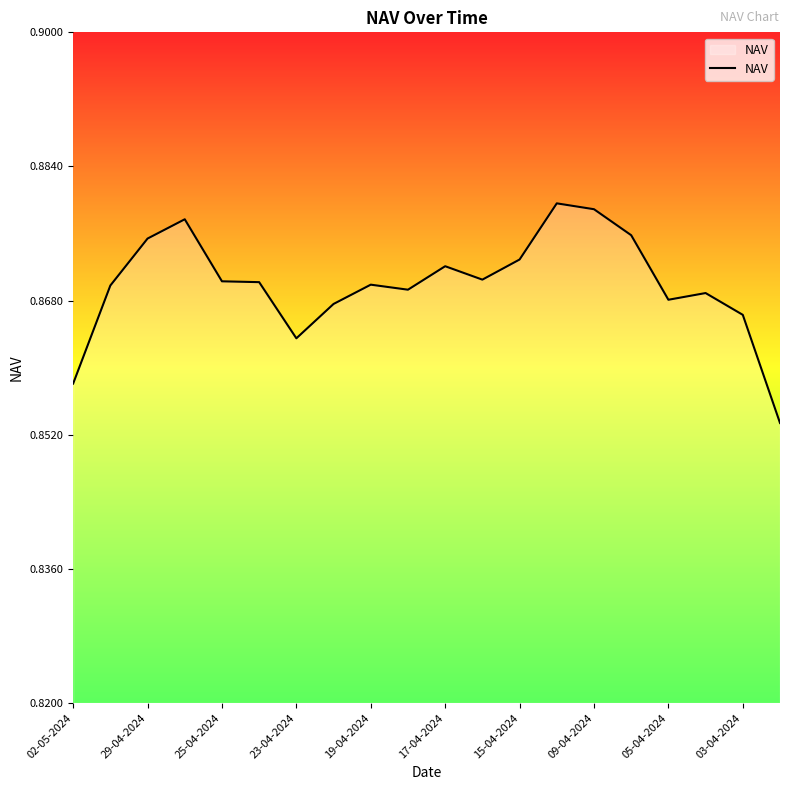

How many distinct data groups are displayed?

1